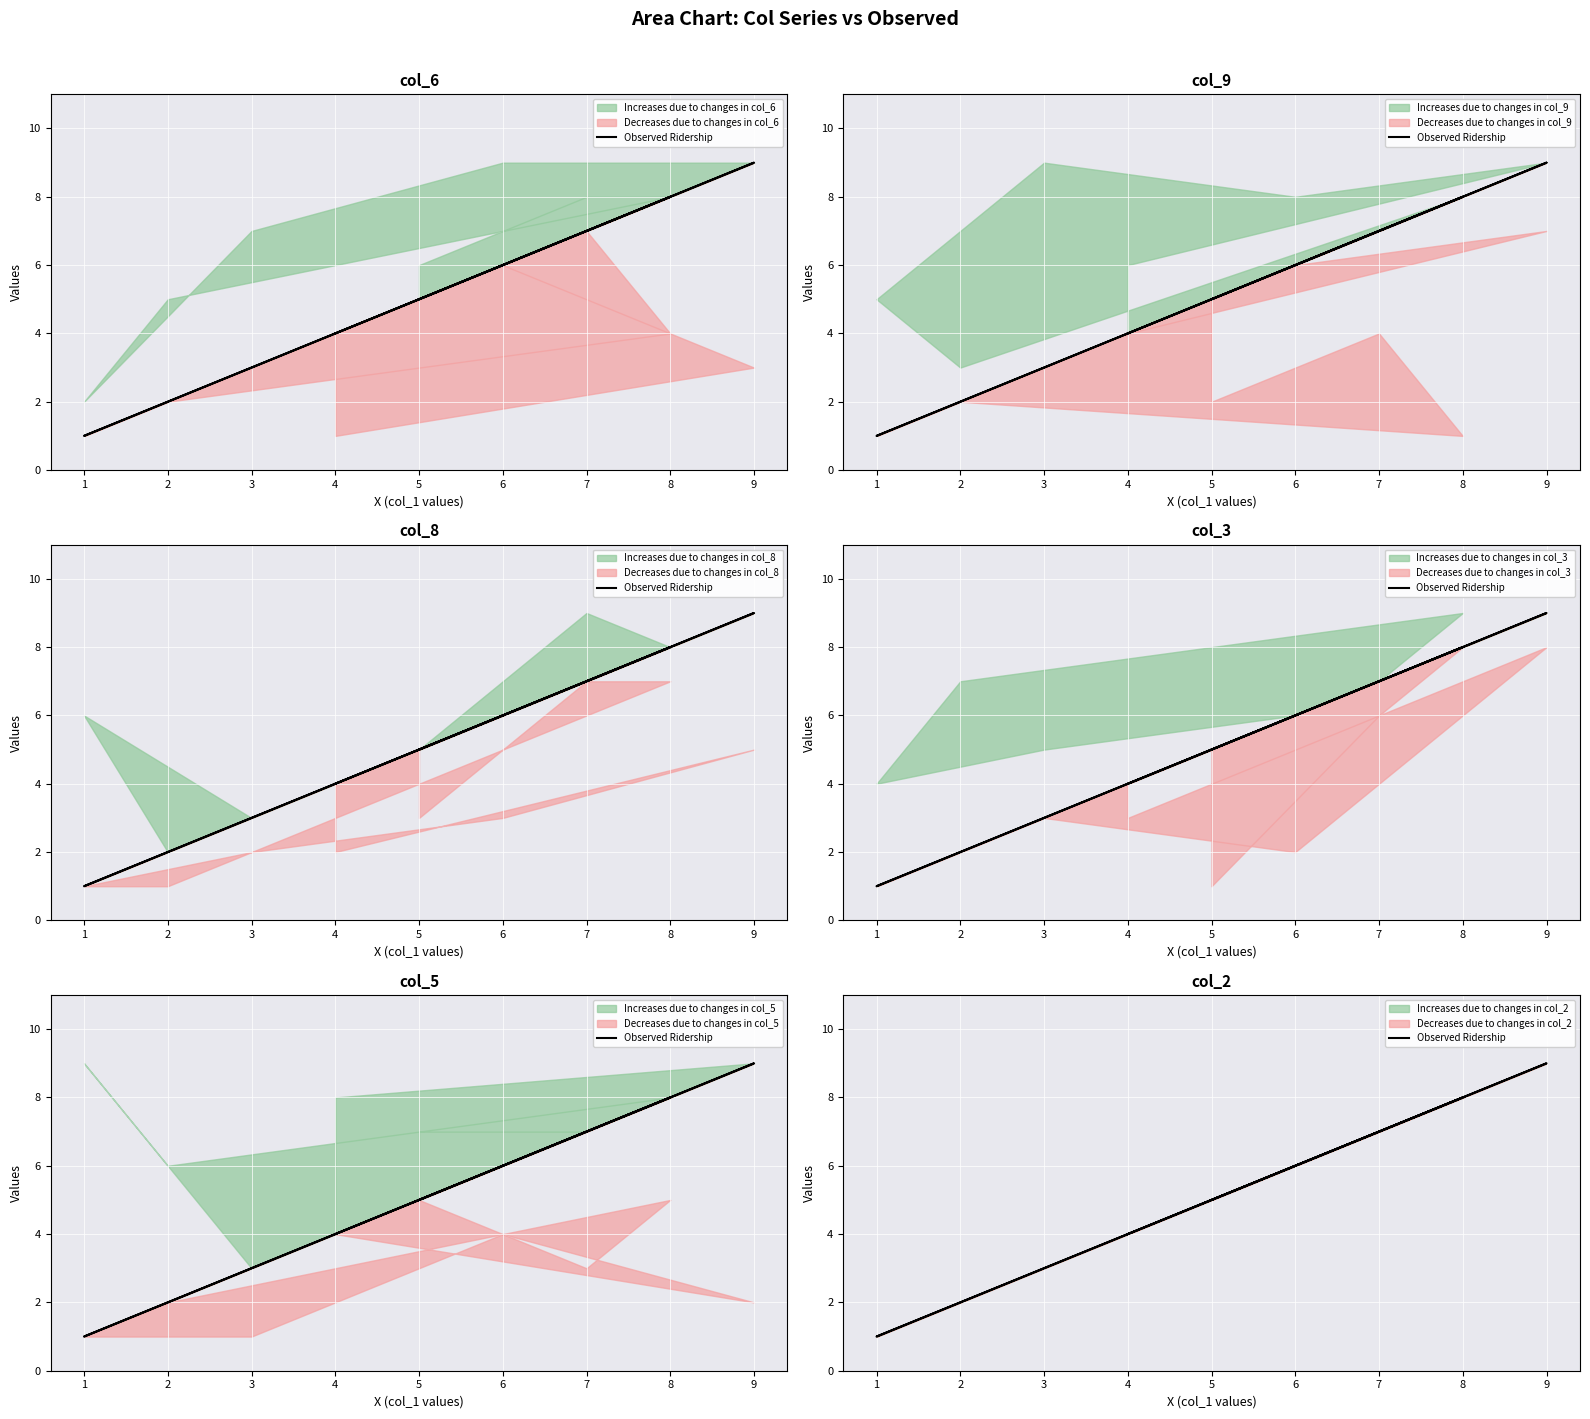

What is the greatest value displayed?

9